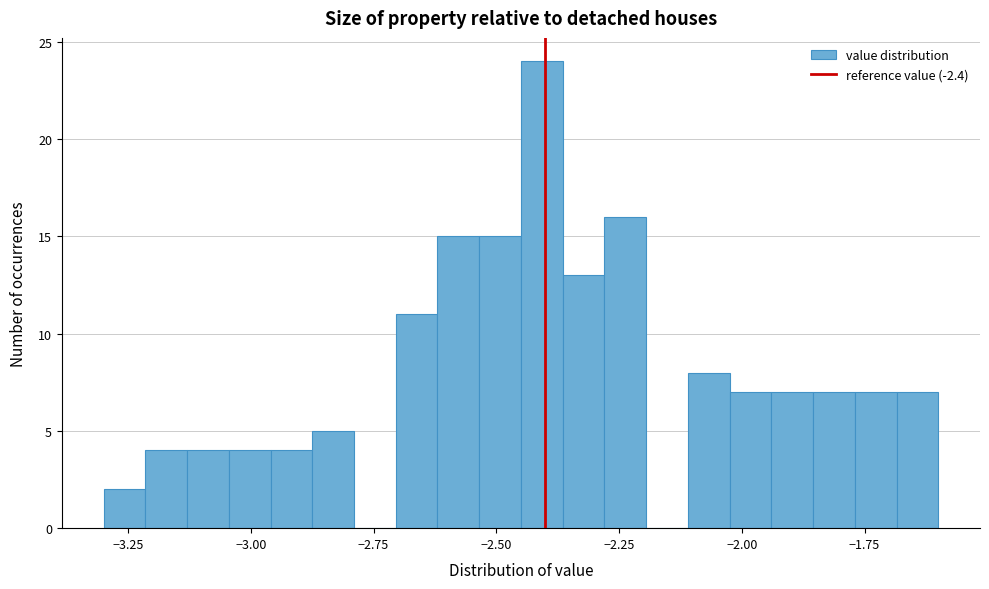

Around what value on the x-axis is the tallest bar? Give the approximate position of its centre, as read against the axis.

-2.40